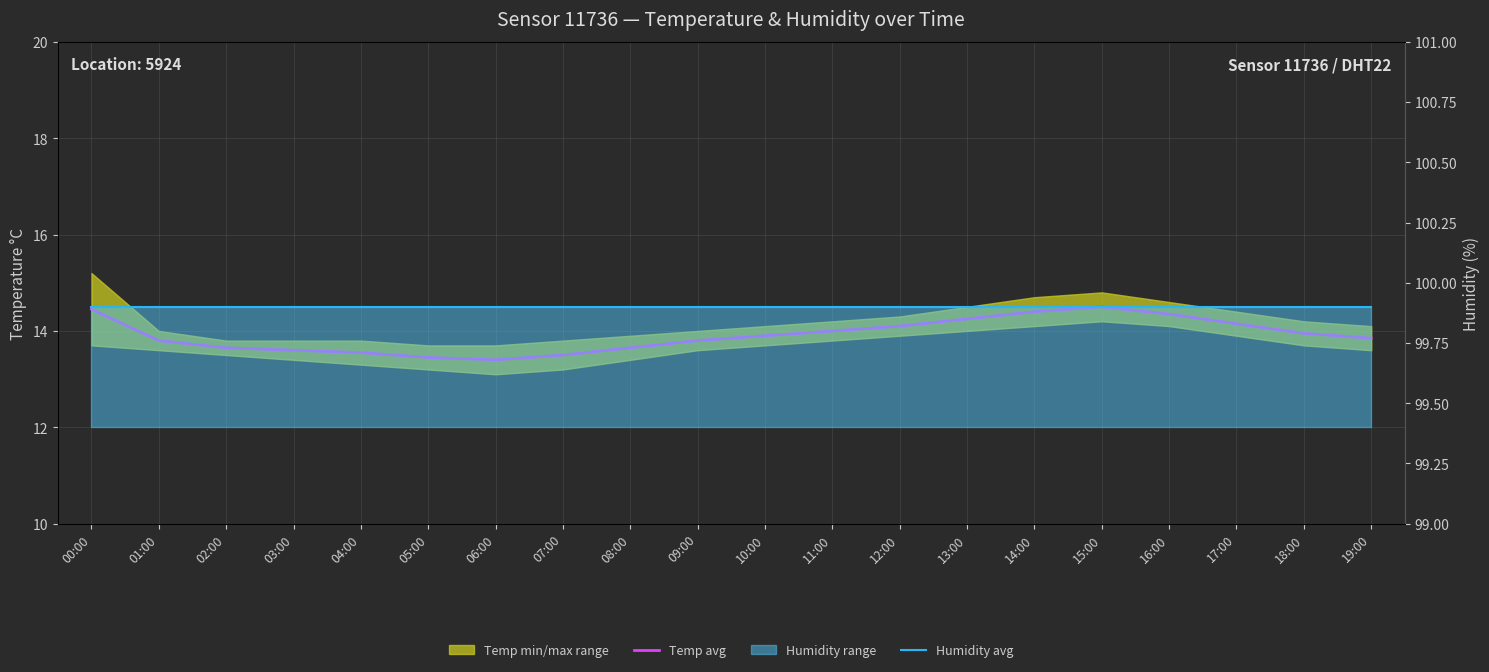

What is the label of the 18th point from the left?

17:00